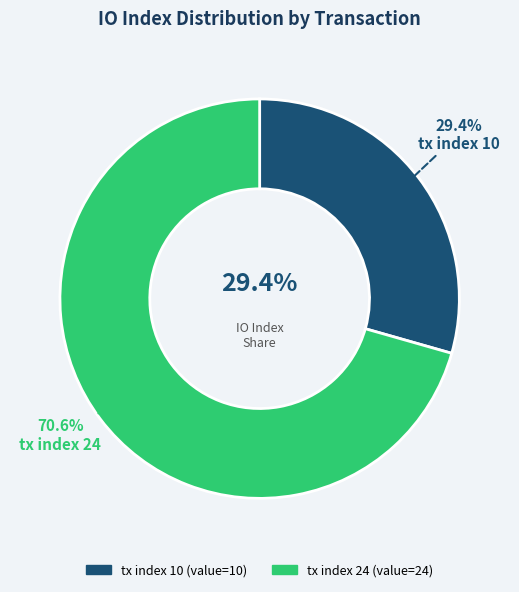

Rank the categories by value from lowest to highest.

tx index 10, tx index 24